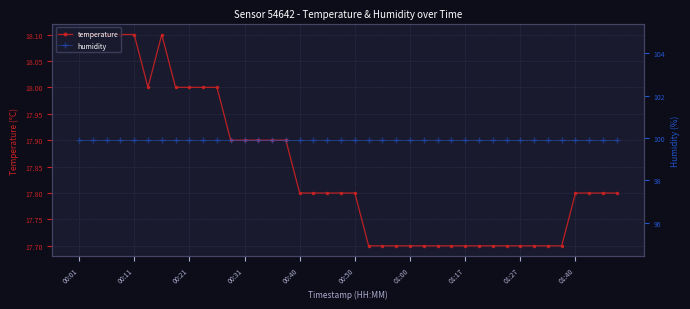

The temperature series shows 18.0 at 00:21. True or false?

True